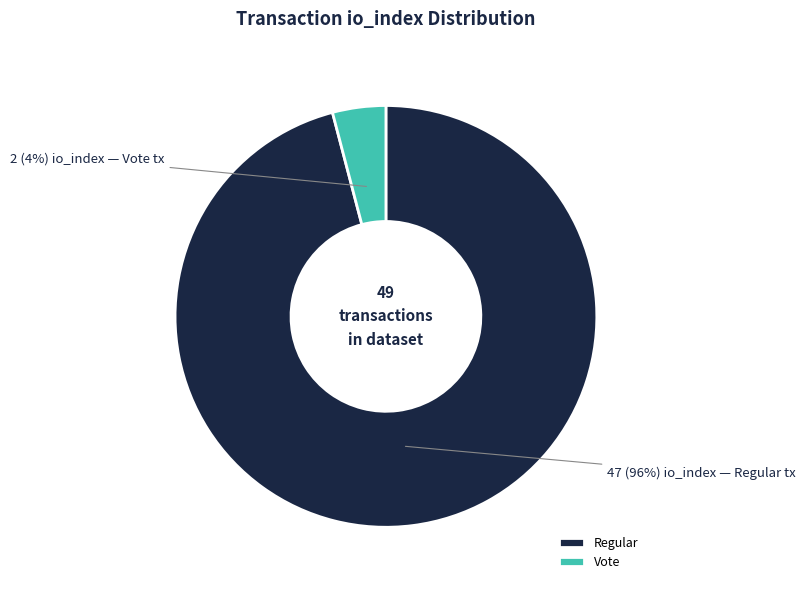

Which slice is the largest?

Regular